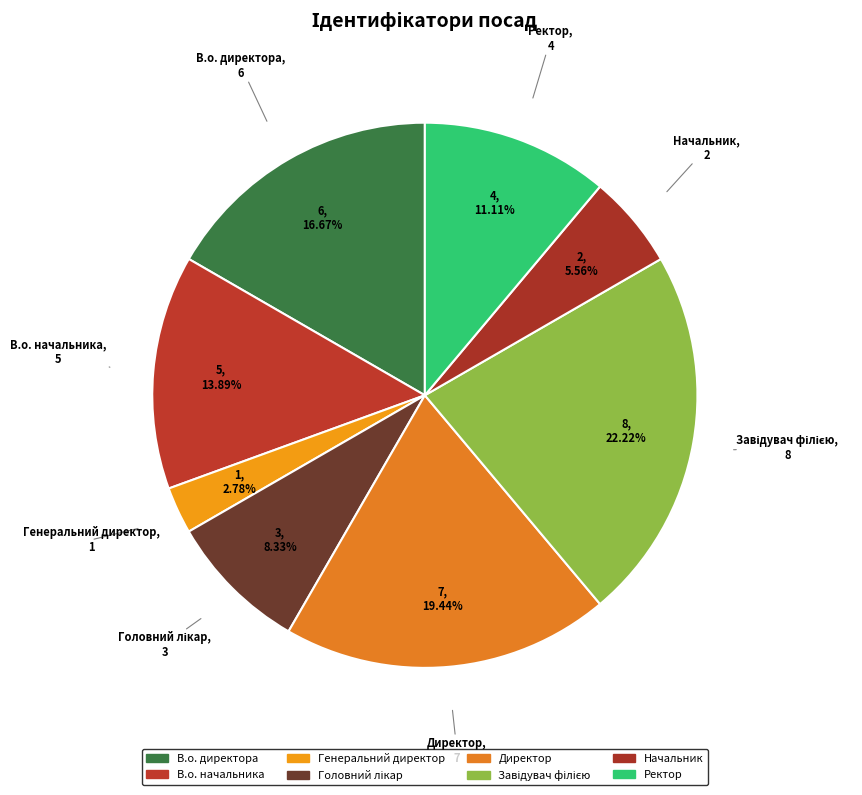

Does Генеральний директор account for over 50% of the chart?

No